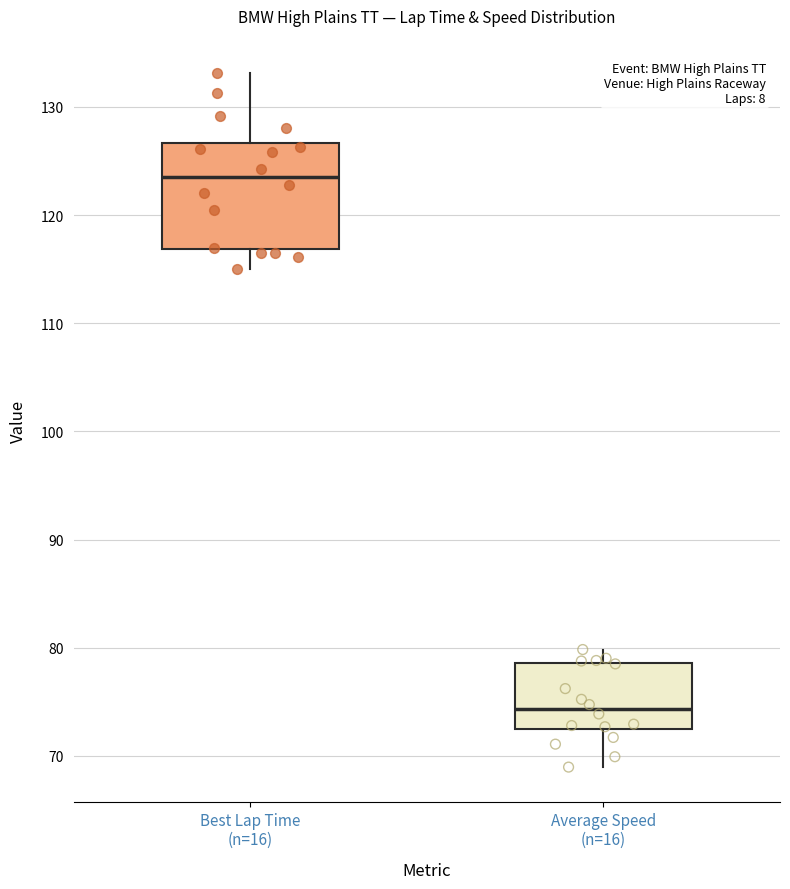

Where is the upper edge of the box for Average Speed (n=16) on the y-axis? The values are not printed on the chart, so give them approximately, as read against the axis.

79